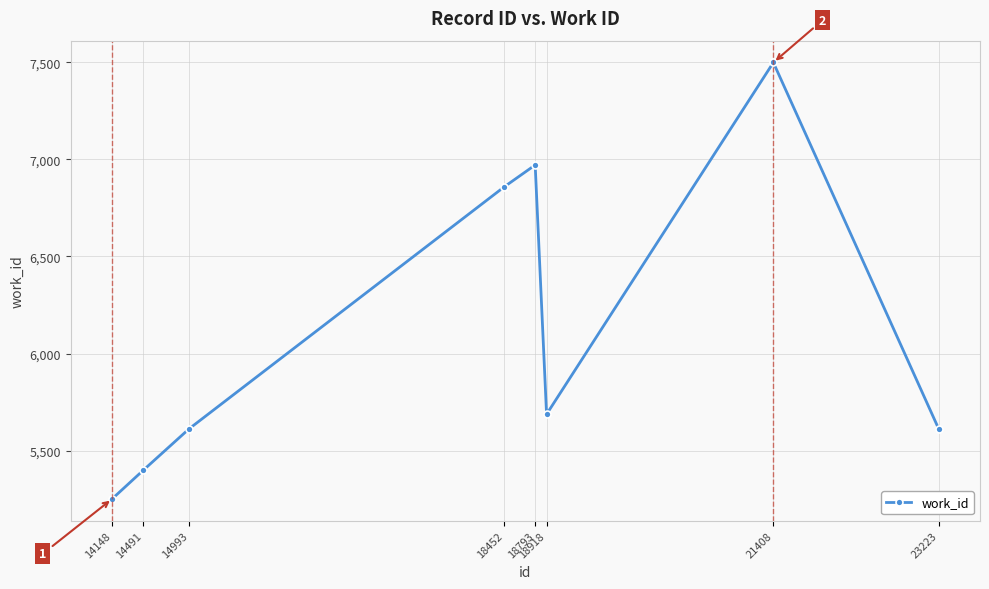

Between 23223 and 18452, which is larger?

18452